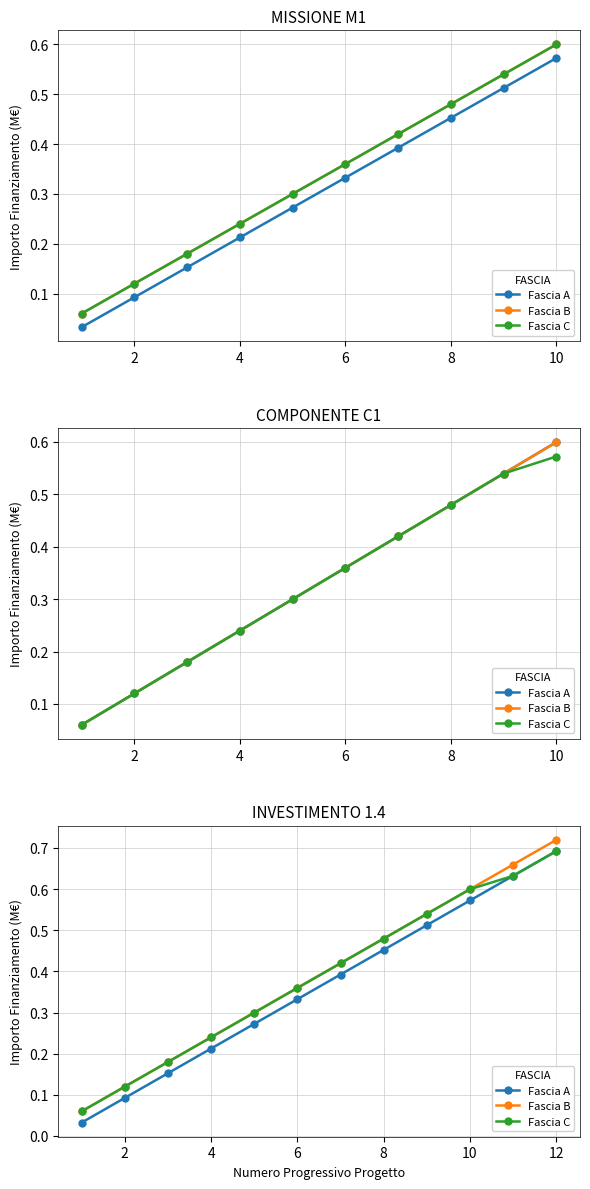

The Fascia C series shows 0.6 at 10. True or false?

True